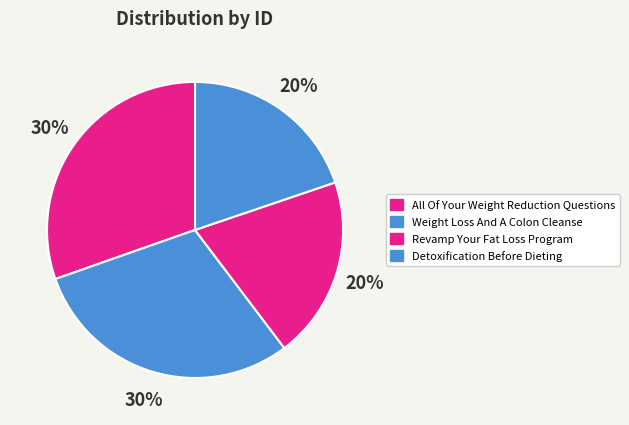

How many slices are in this pie chart?

4